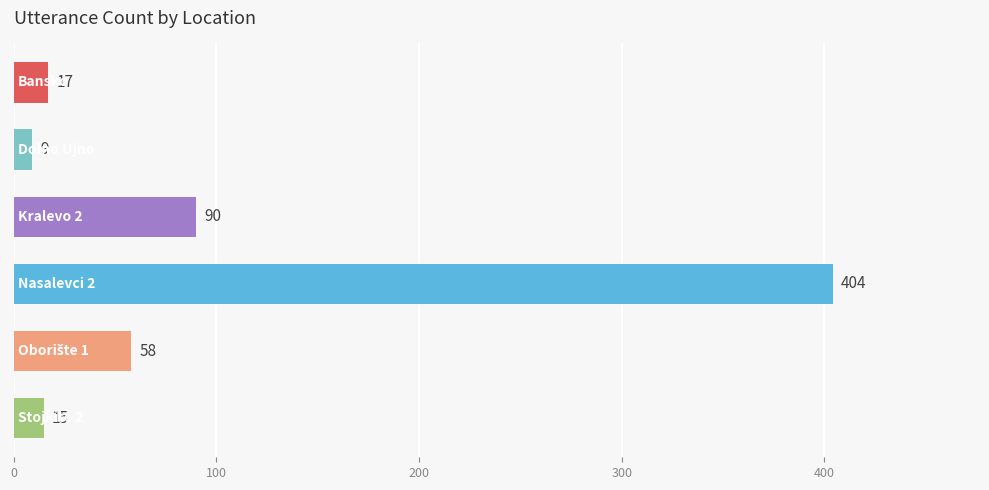

Reading top to bottom, what are all the values shown in this chart?

17	9	90	404	58	15